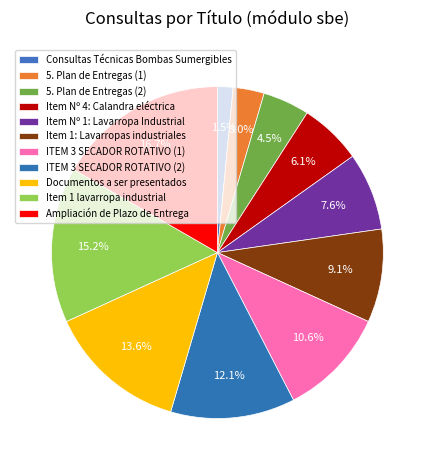

How many slices are in this pie chart?

11